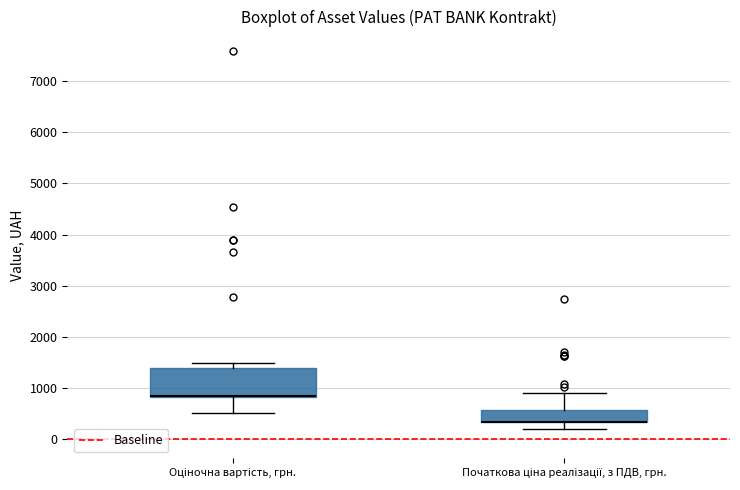

Where is the upper edge of the box for Початкова ціна реалізації, з ПДВ, грн. on the y-axis? The values are not printed on the chart, so give them approximately, as read against the axis.

600